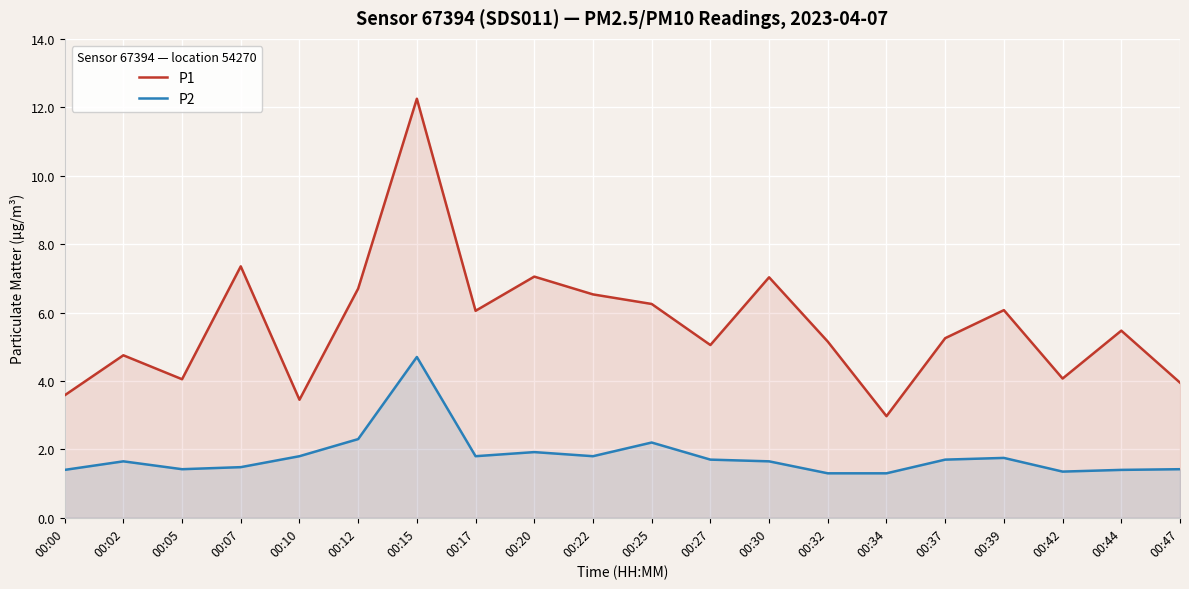

Where is the first local maximum for P1?

00:02